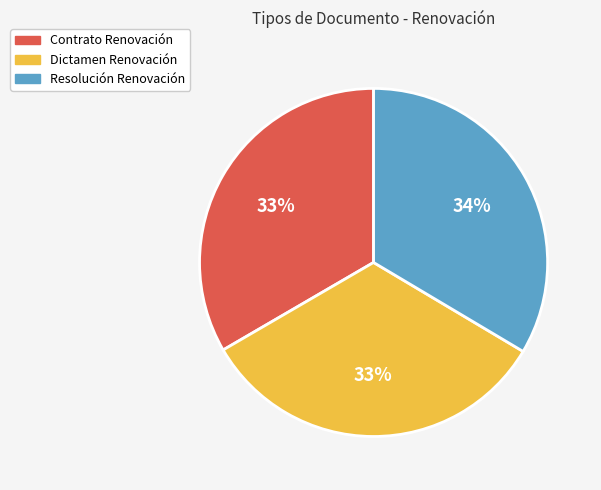

Approximately how many times larger is the value at Dictamen Renovación compared to Resolución Renovación?

1.0